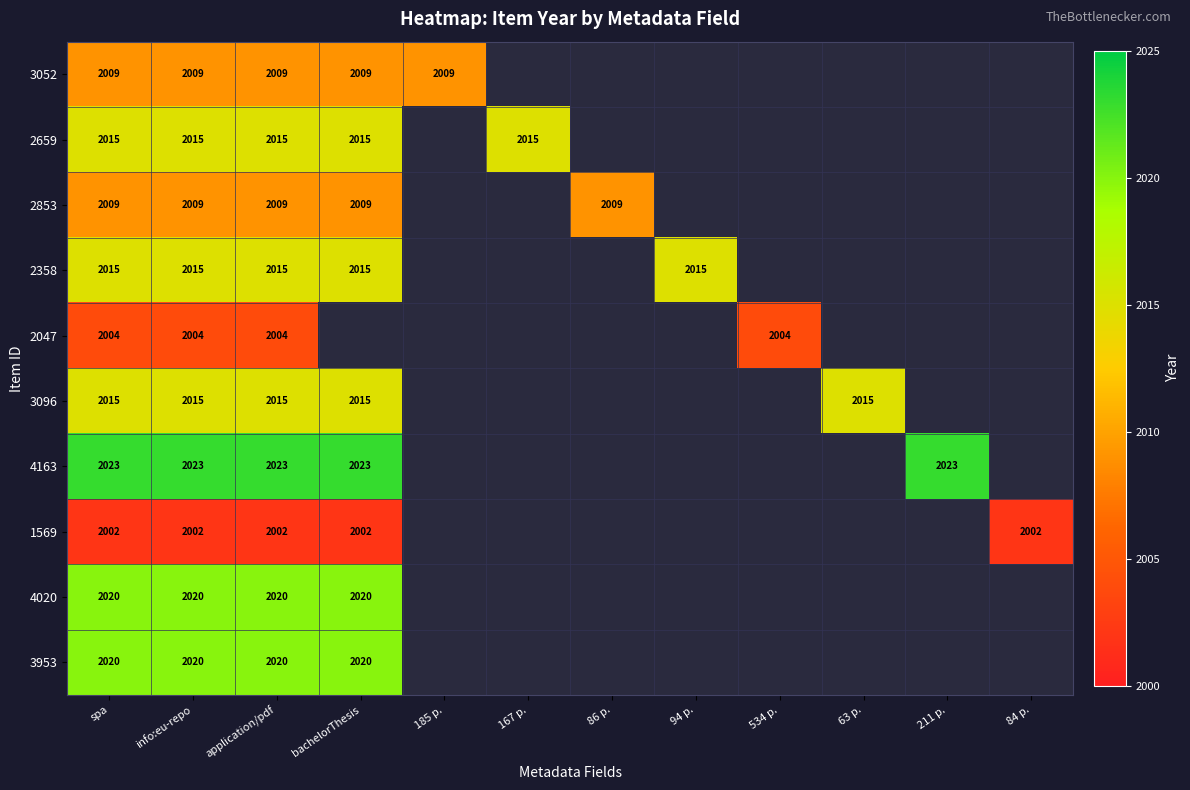

Which series has the widest spread of values?

3052